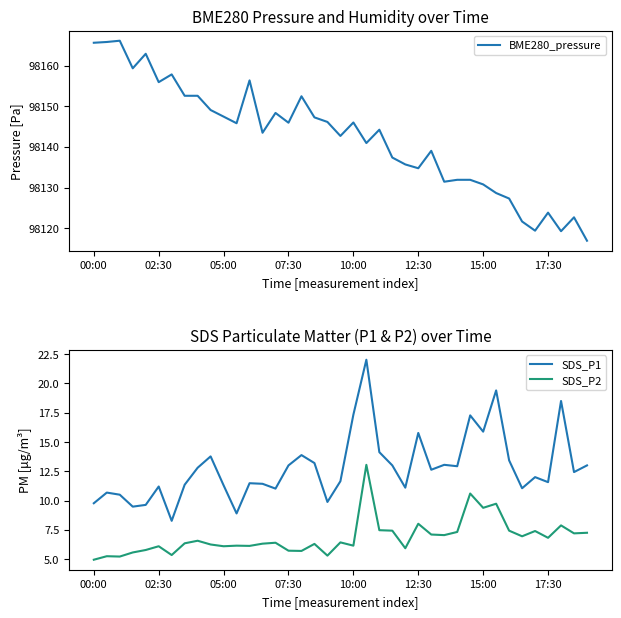

True or false: BME280_pressure and SDS_P2 intersect in this chart.

False